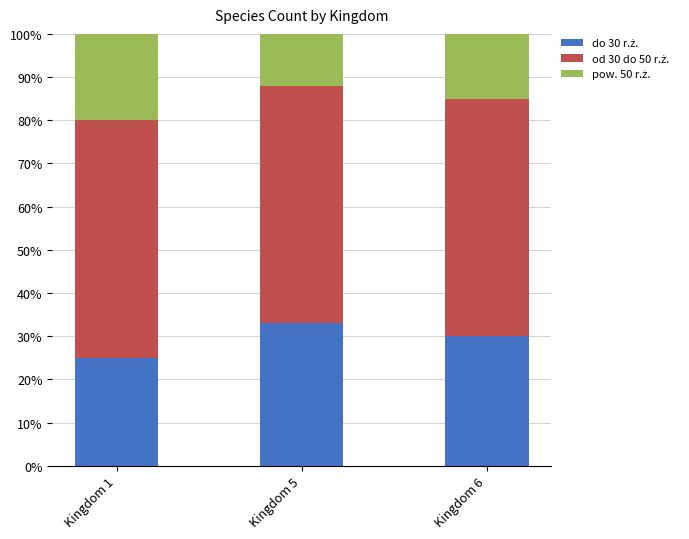

What is the total value across all series at Kingdom 5?

100